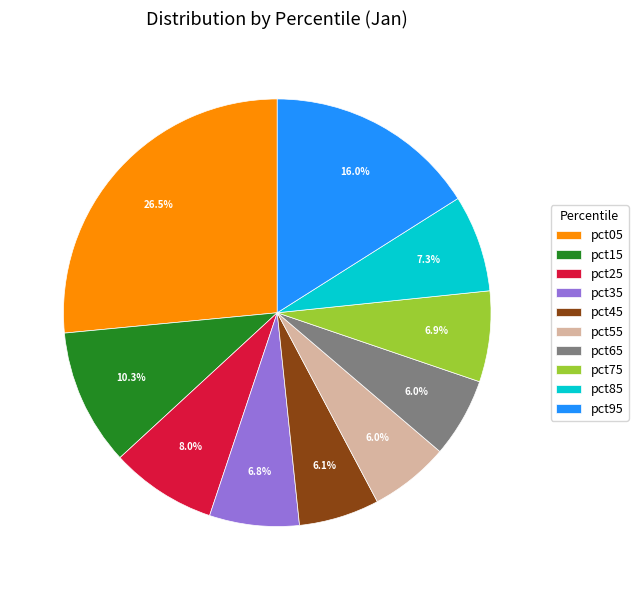

What percentage is the pct45 slice, to the nearest percent?

6%